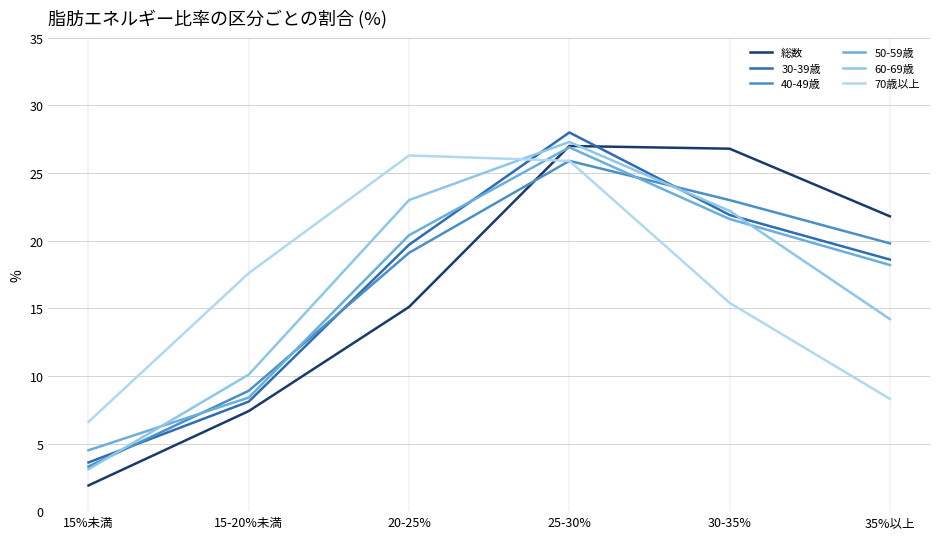

Where do 50-59歳 and 60-69歳 first cross each other?

15%未満 and 15-20%未満